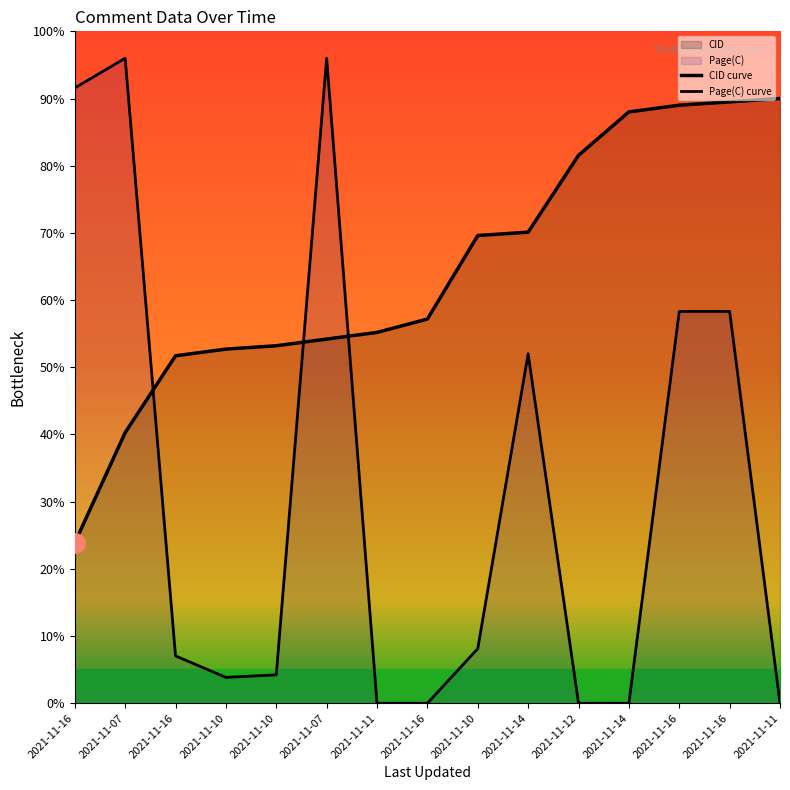

Reading left to right, what are all the values shown in this chart?

CID curve: 1193.4	2013.8	2585.6	2635.4	2660.2	2709.9	2759.7	2859.1	3480.7	3505.5	4077.3	4400.6	4450.3	4475.1	4500.0
Page(C) curve: 4578.7	4800.0	352.4	192.7	211.4	4800.0	0.0	0.0	406.3	2601.0	0.0	0.0	2915.9	2915.9	0.0